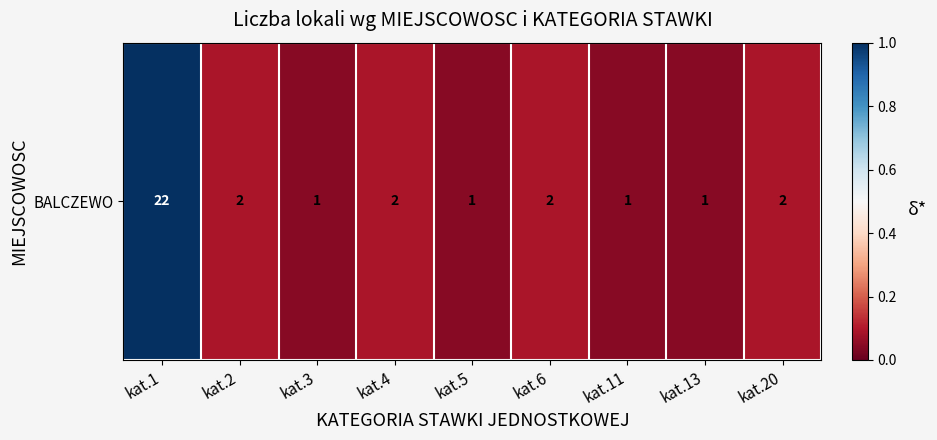

How many data points does each series have?

9